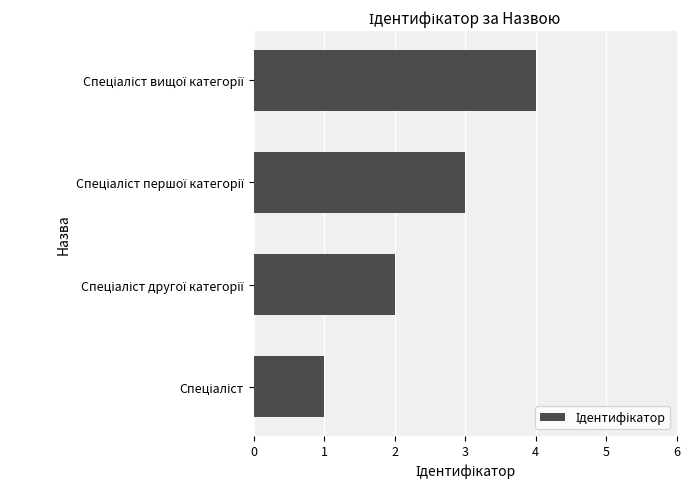

What is the greatest value displayed?

4